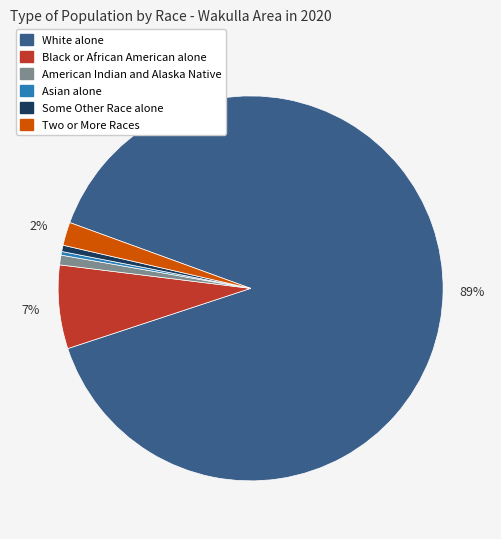

Which has a higher value, American Indian and Alaska Native or White alone?

White alone